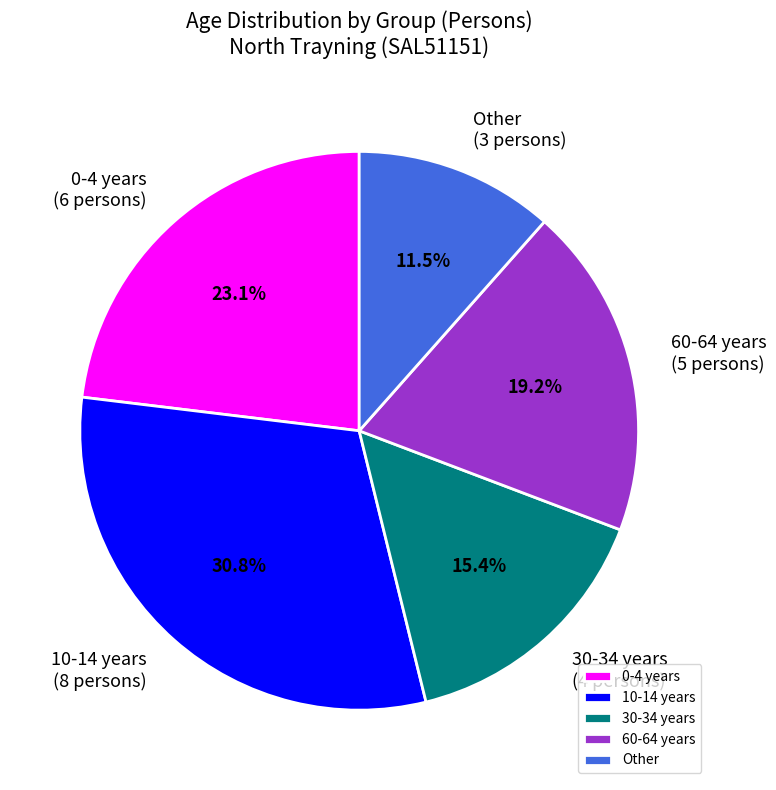

Does 10-14 years represent more than half of the total?

No